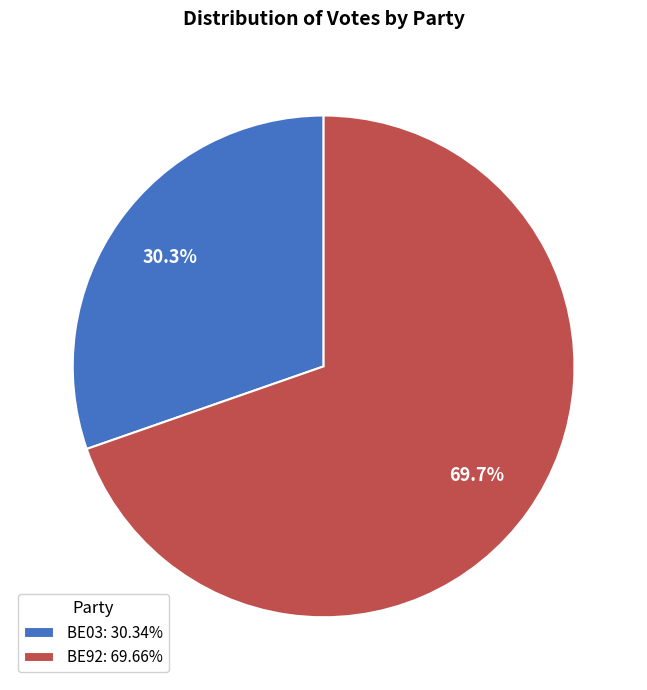

The BE03 slice represents 38% of the pie. True or false?

False